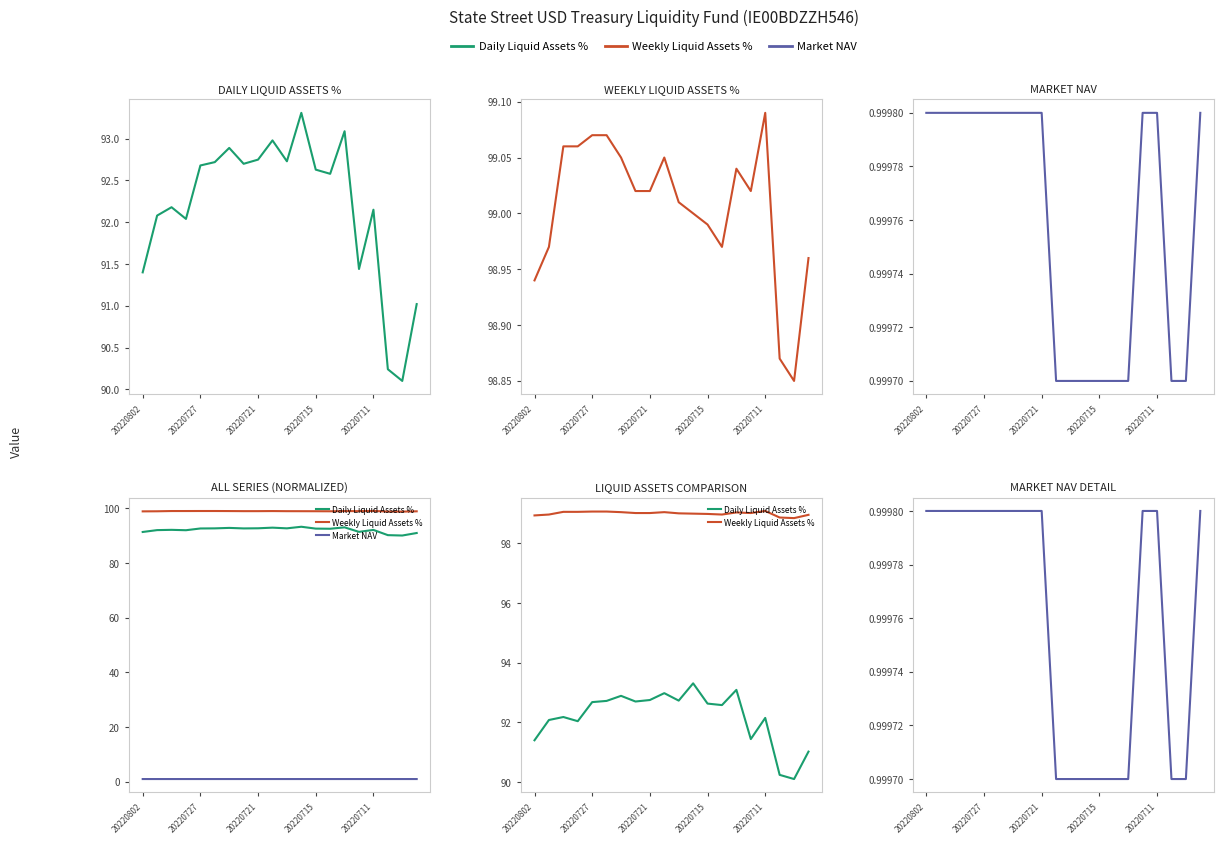

What is the lowest value of the Market NAV series?

1.0